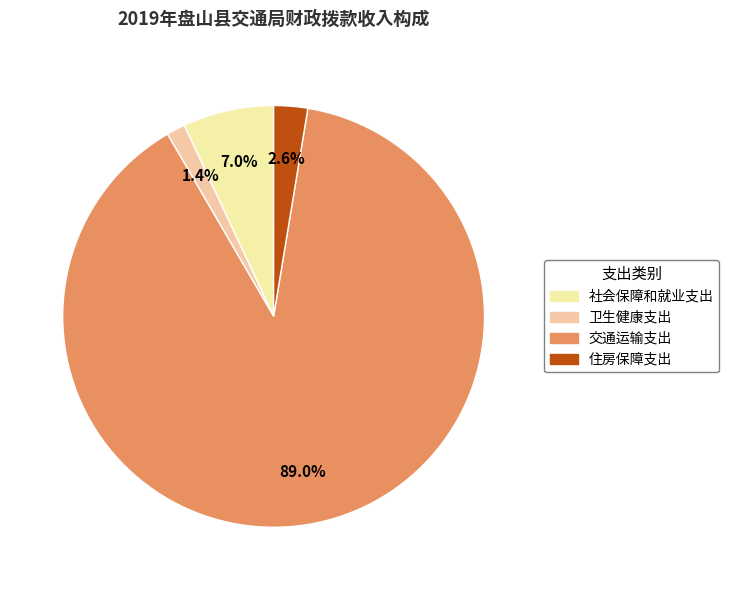

What is the ratio of the value at 交通运输支出 to the value at 社会保障和就业支出?

12.8